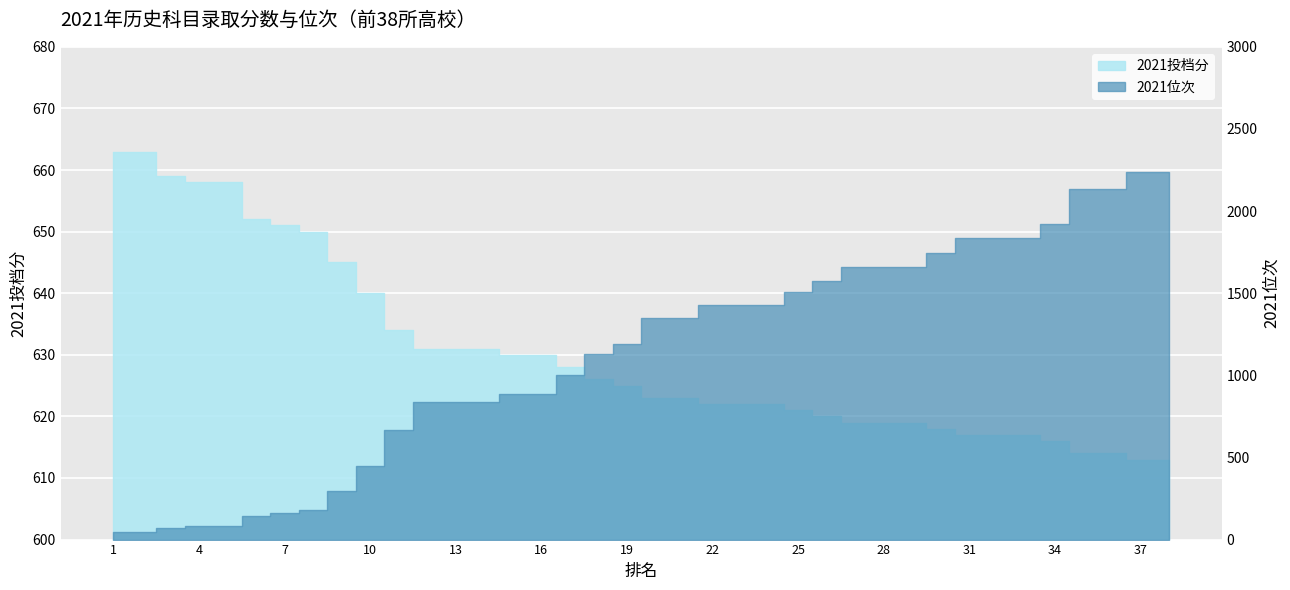

How many lines are shown in the chart?

2